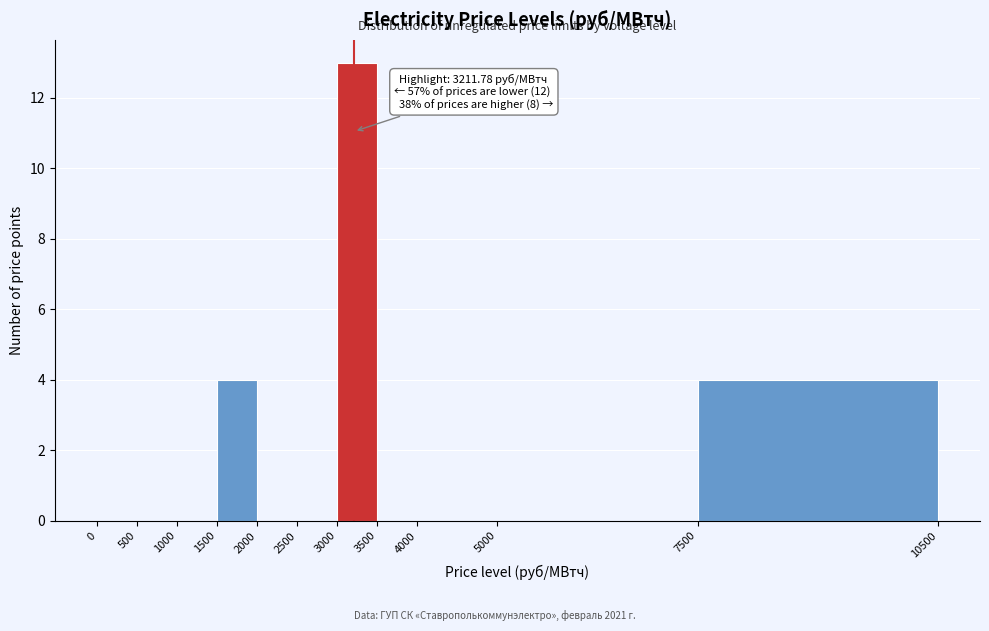

Which range on the x-axis has the tallest bar?

3000 to 3500